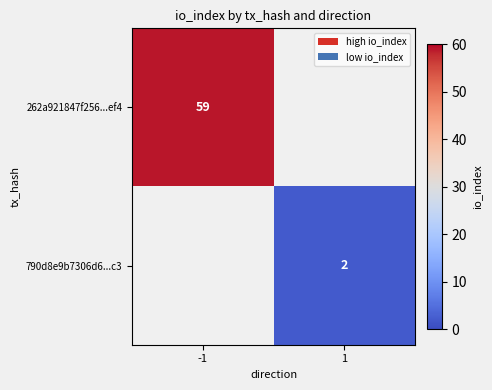

Count the number of data series in this chart.

2